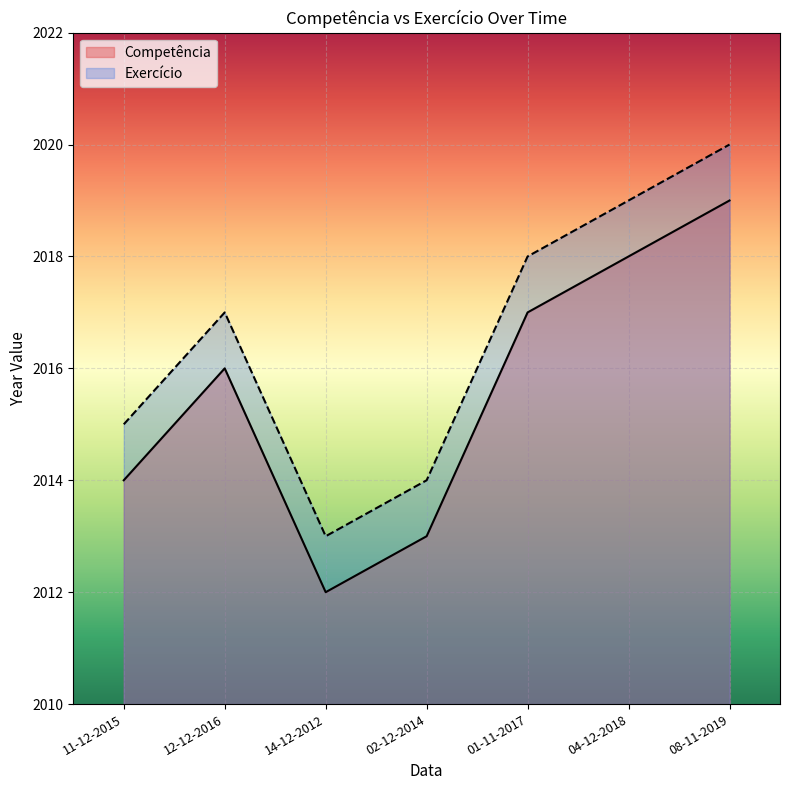

True or false: Competência and Exercício intersect in this chart.

False